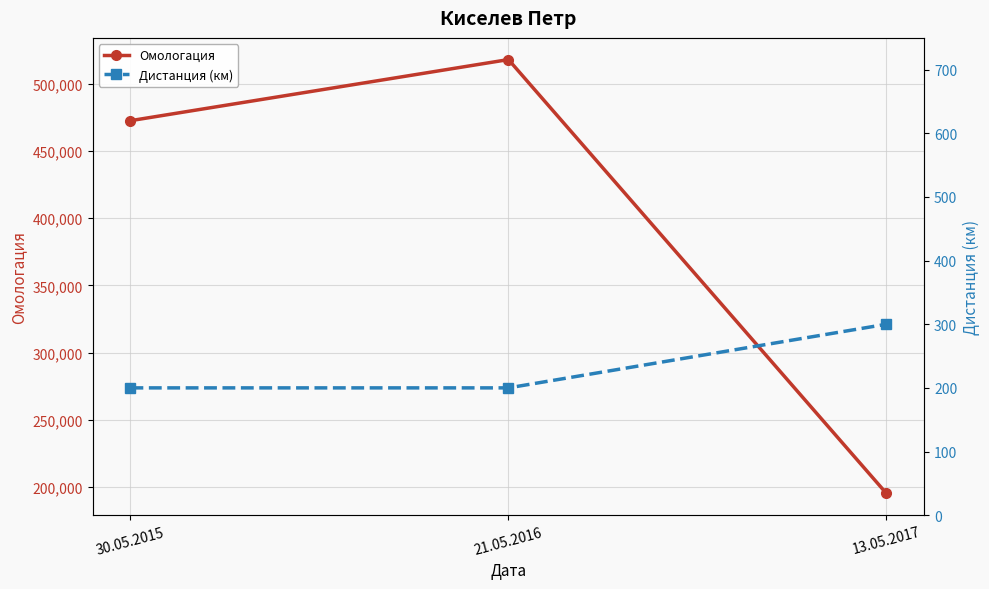

Rank the series by their average value, from highest to lowest.

Омологация, Дистанция (км)